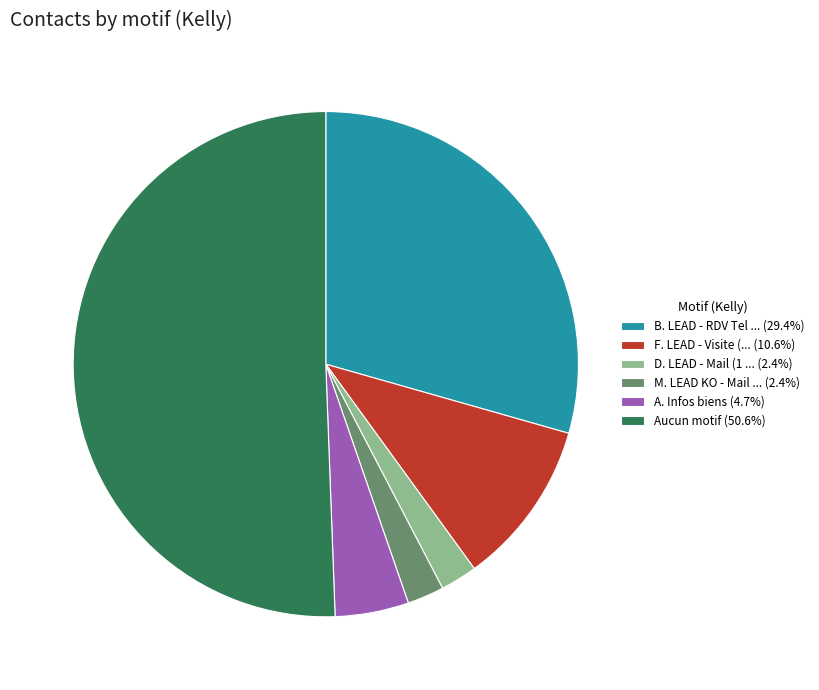

Does any single category account for the majority?

Yes